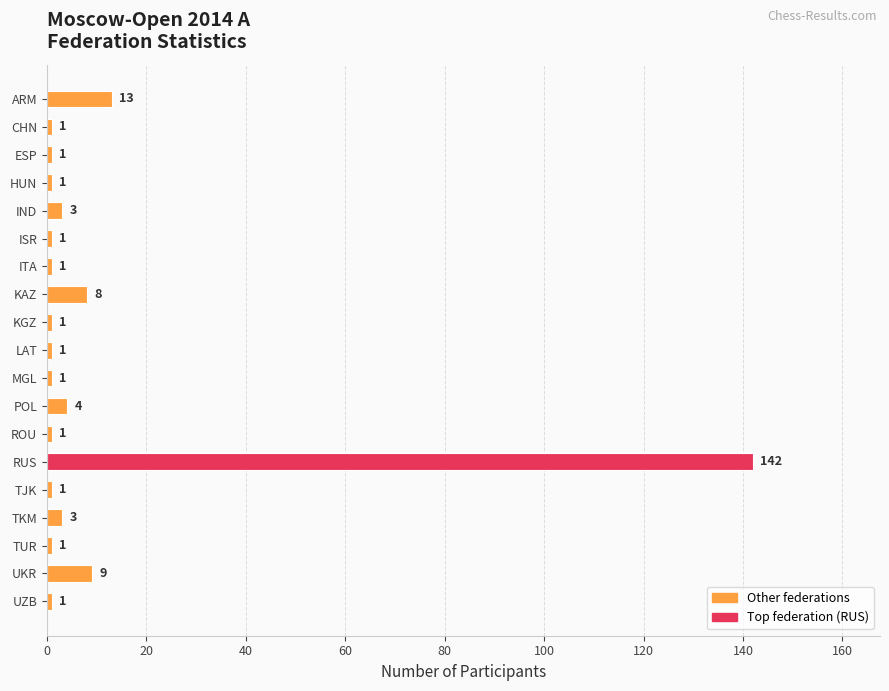

What is the ratio of the value at HUN to the value at TUR?

1.0